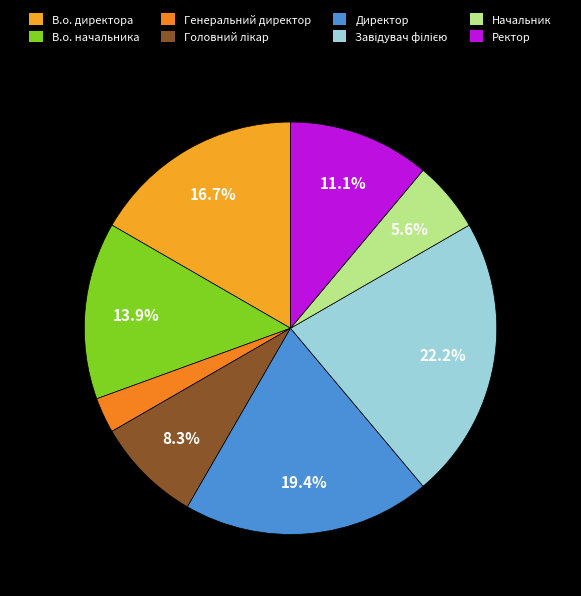

The Директор slice represents 26% of the pie. True or false?

False